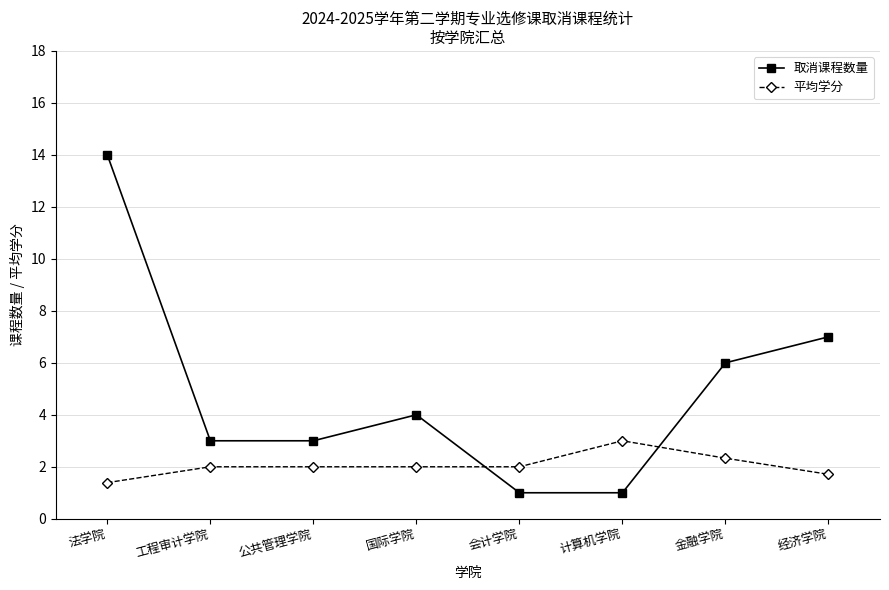

What is the sum of the 平均学分 values at 金融学院 and 会计学院?

4.3